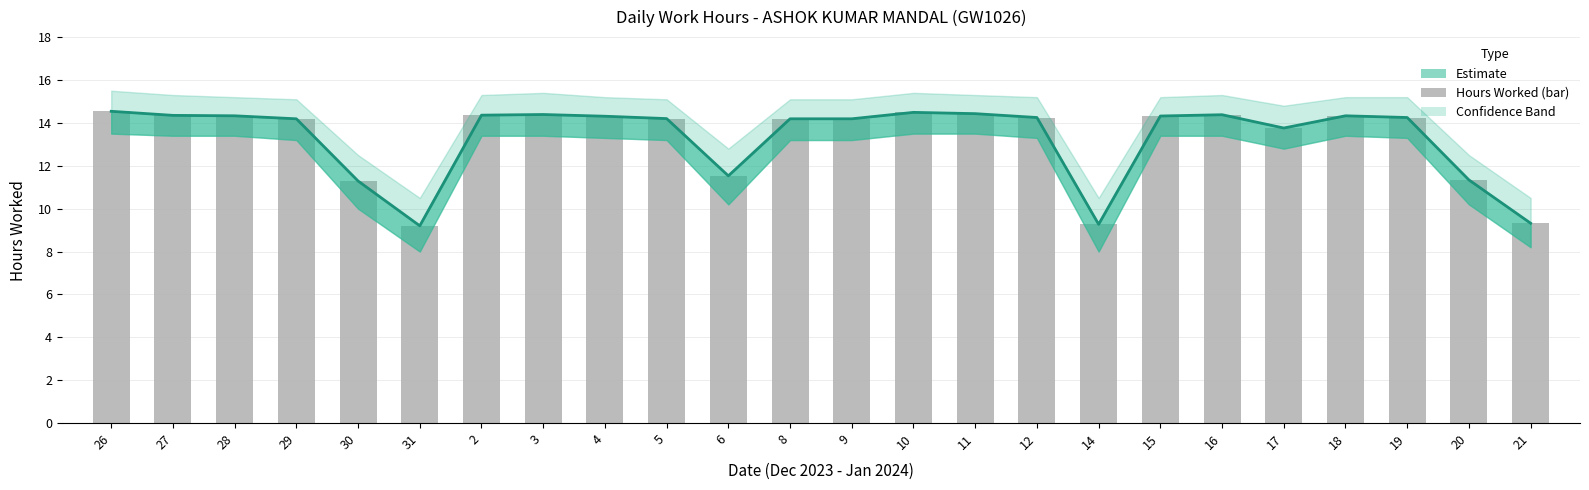

At how many categories does at least one series exceed 12?

18